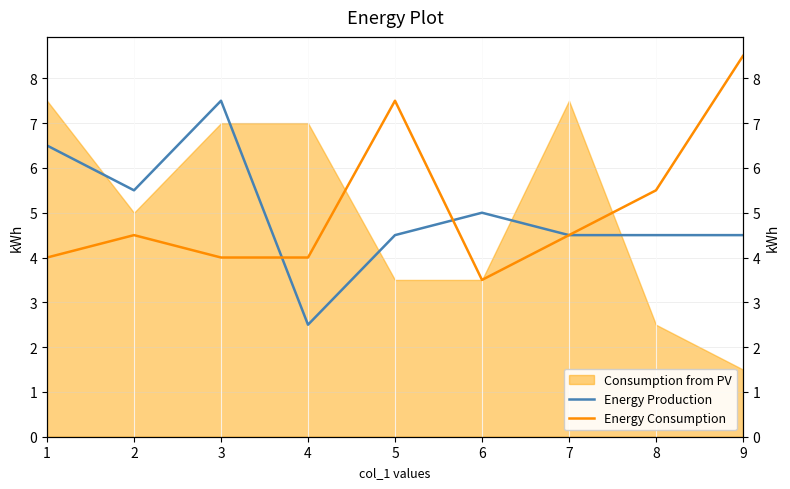

What is the value of the Energy Production point at the 5th from the left?

4.5